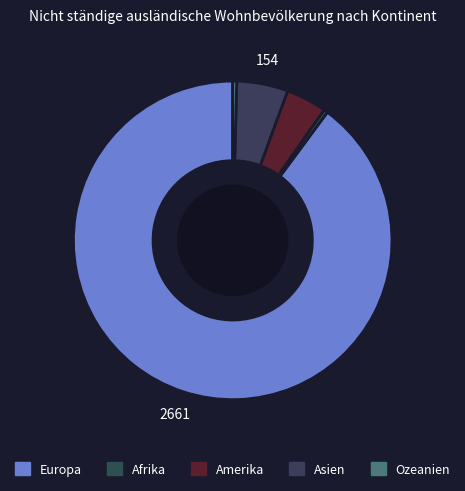

Do Afrika and Amerika together represent more than half of the pie?

No